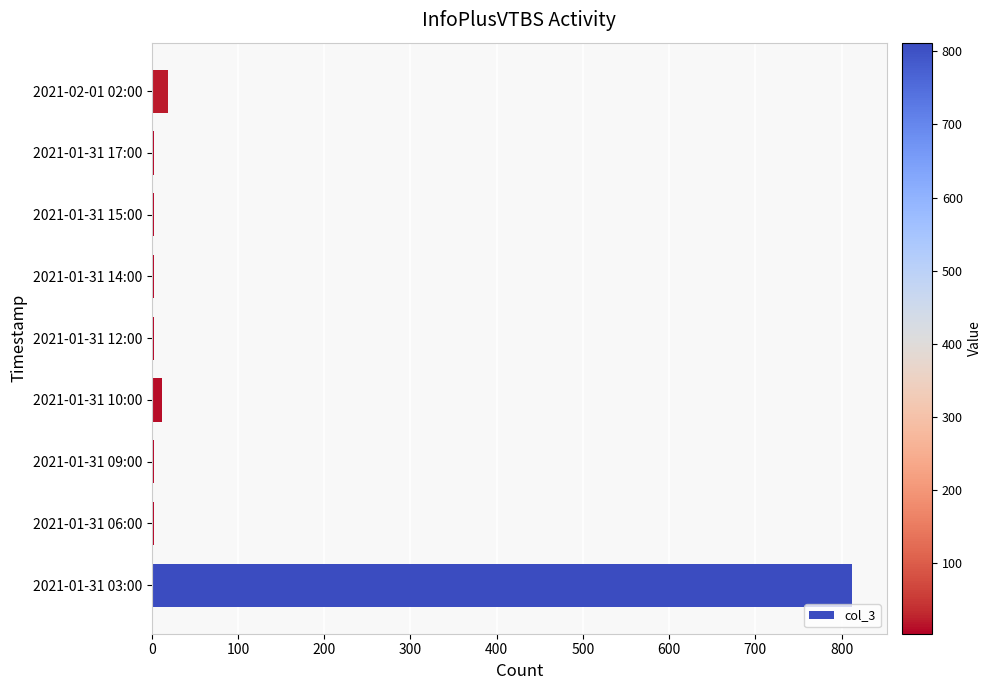

Which label corresponds to the largest value in the chart?

2021-01-31 03:00